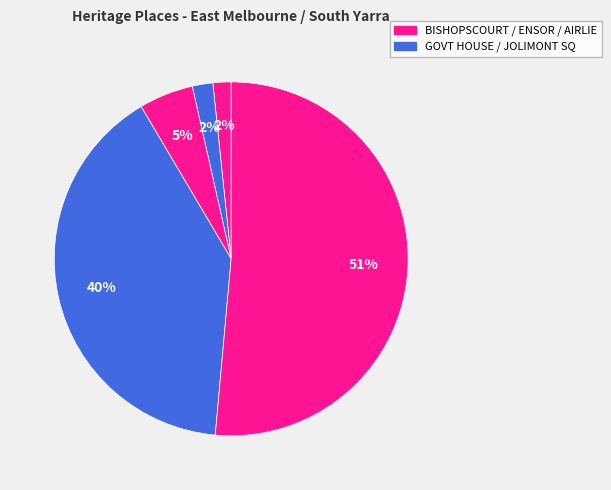

How many segments does this pie chart have?

5